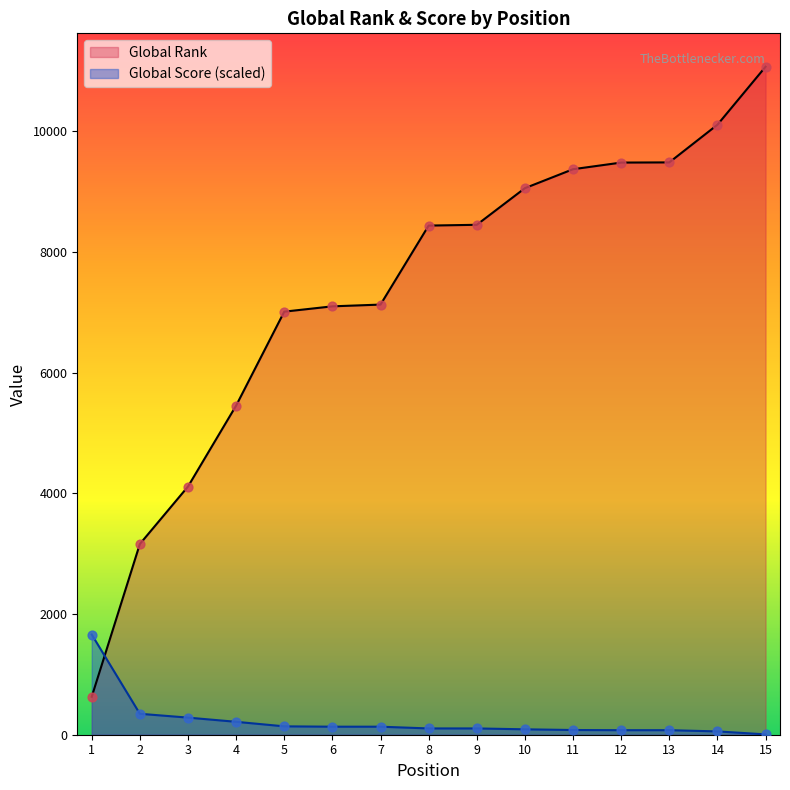

At which category is the sum across all series the highest?

15